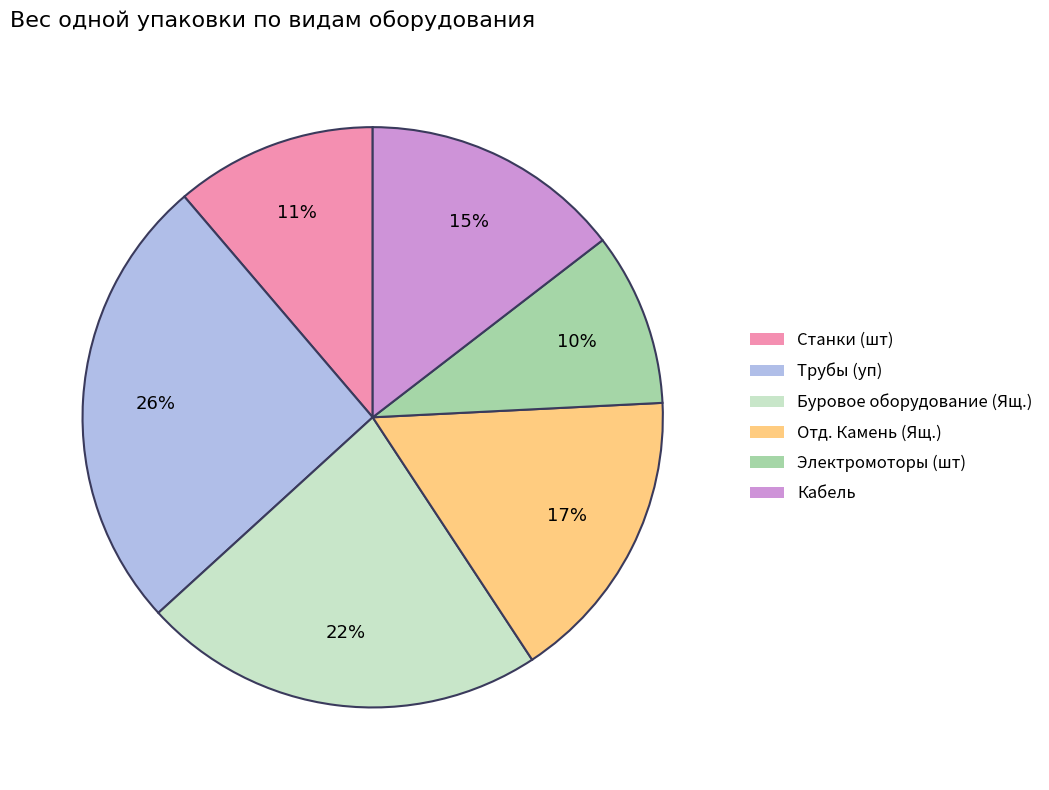

Combined, do Трубы (уп) and Отд. Камень (Ящ.) account for over 50%?

No